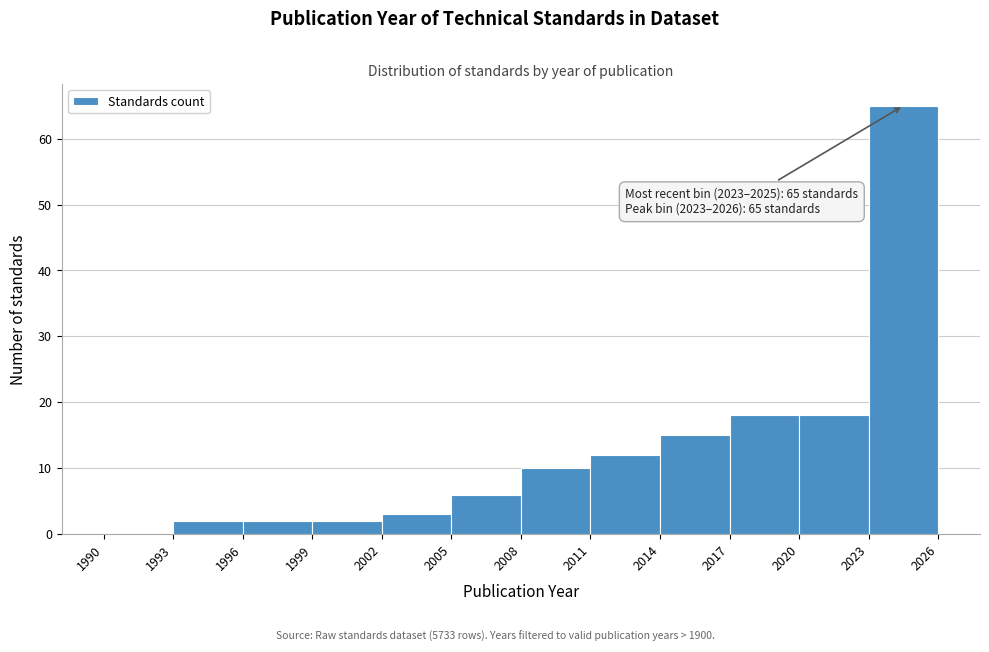

Over which range of the x-axis is the bar tallest?

2023 to 2026